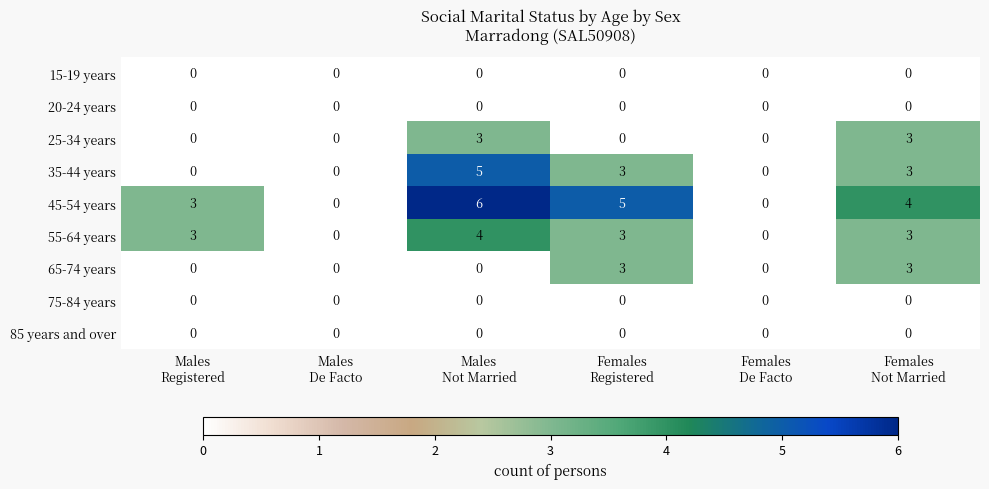

Count the 55-64 years values in the range 0 to 3.

5